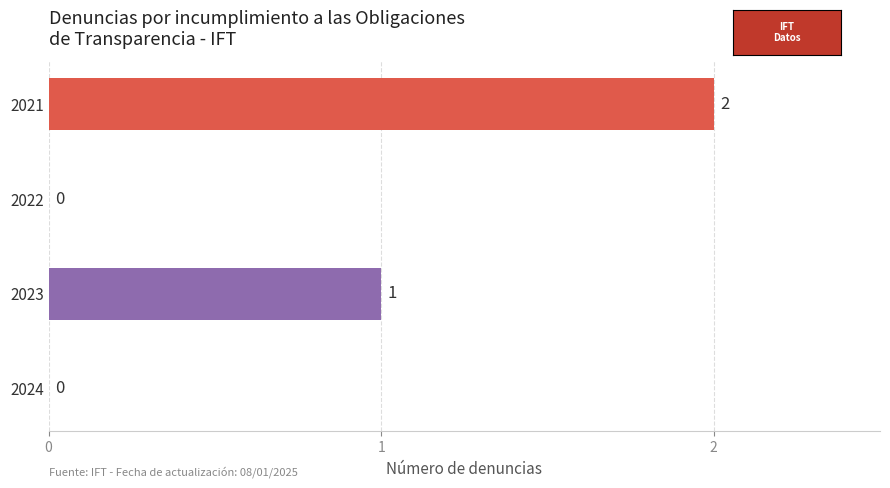

At which label is the value closest to 1?

2023